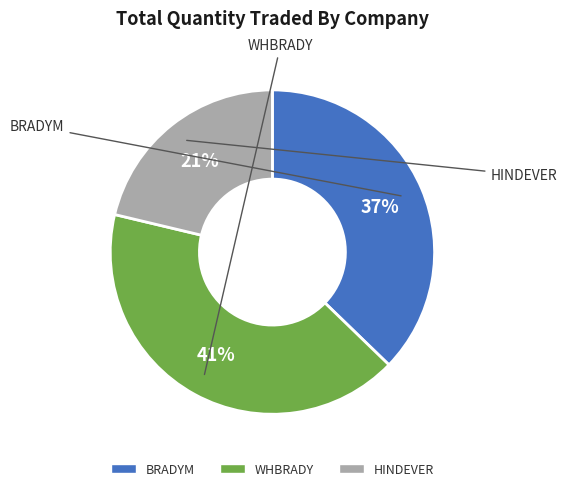

The BRADYM slice represents 45% of the pie. True or false?

False